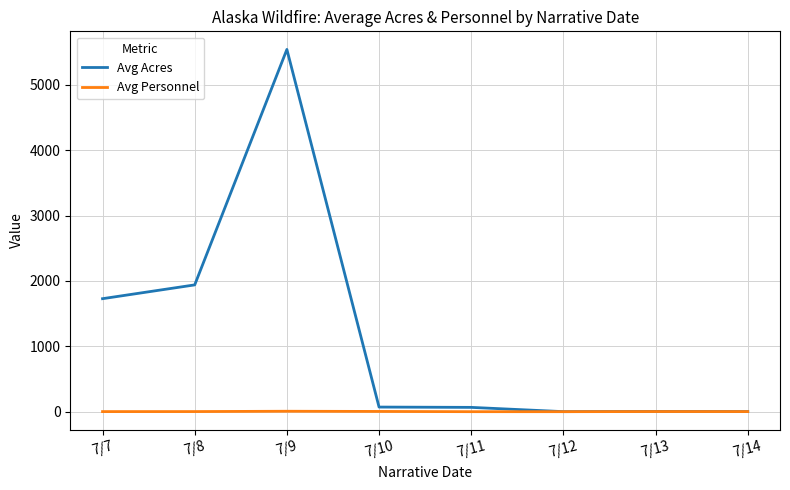

Rank the series by their average value, from highest to lowest.

Avg Acres, Avg Personnel